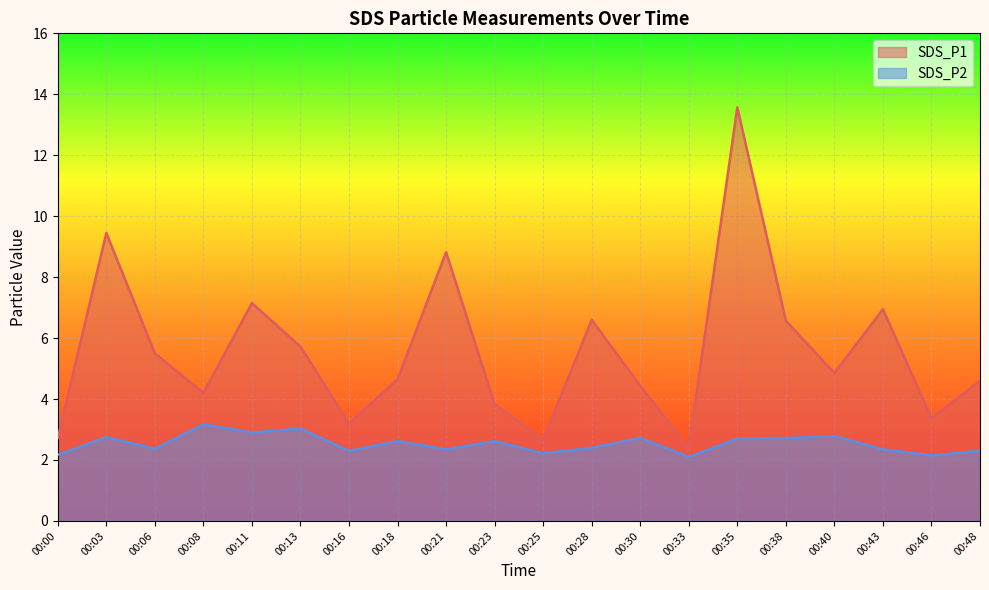

How many values in the SDS_P1 series are below 4?

6